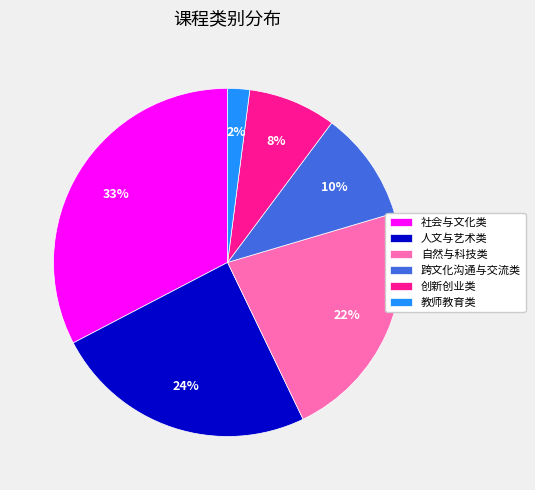

Between 教师教育类 and 自然与科技类, which is larger?

自然与科技类